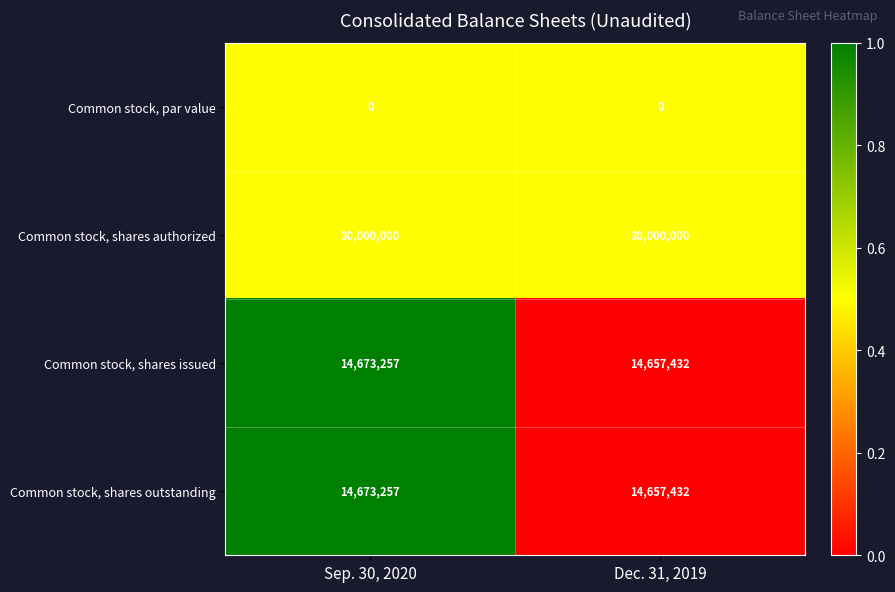

What is the sum of all Common stock, shares outstanding values?

29330689